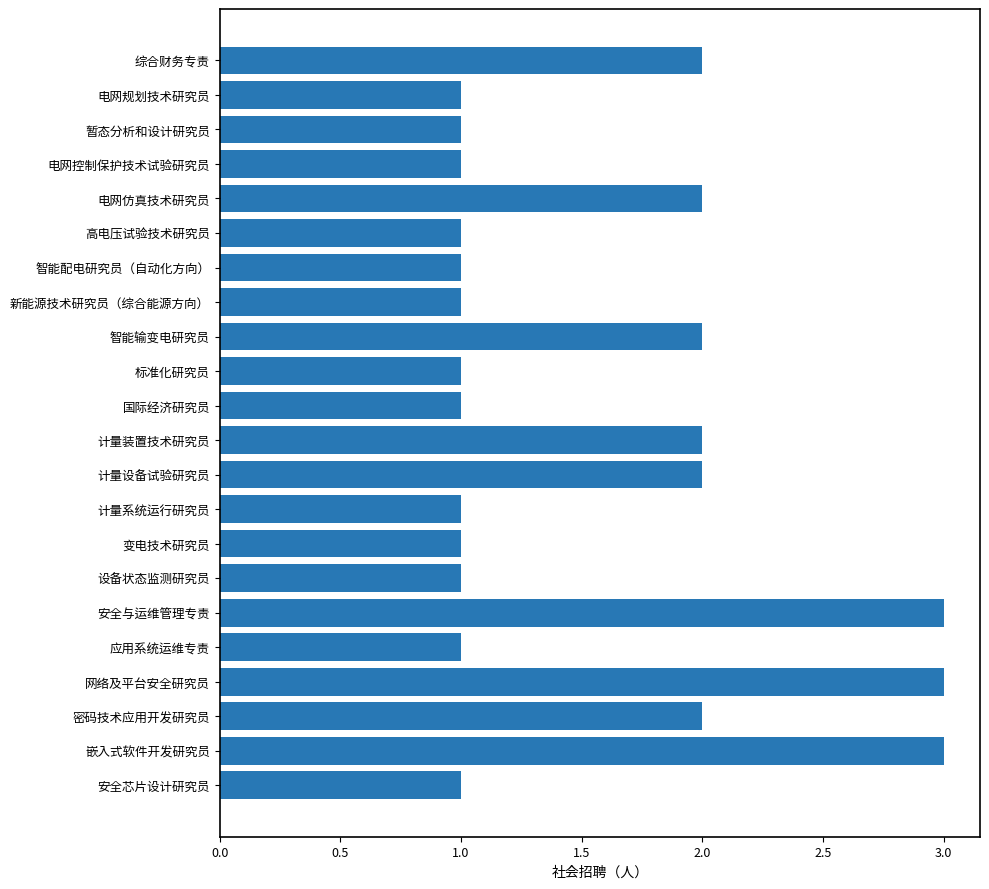

The chart shows a value of 2 at 计量装置技术研究员. True or false?

True